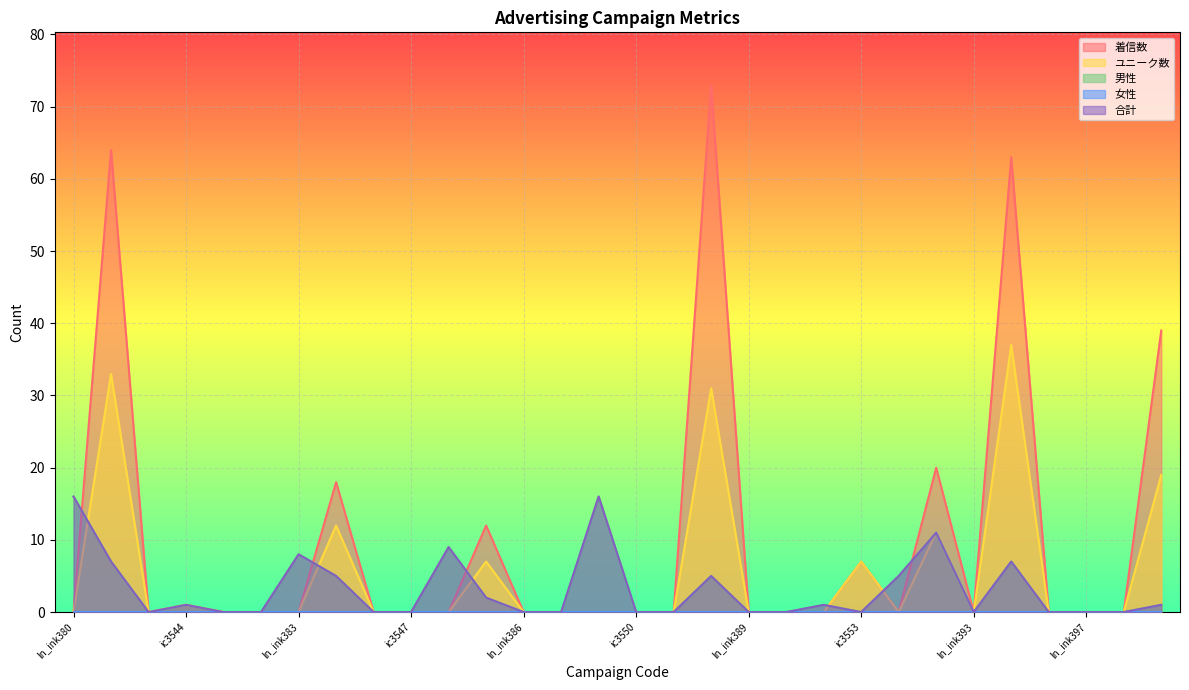

Between ln_ink386 and ic3545, which is larger?

ln_ink386